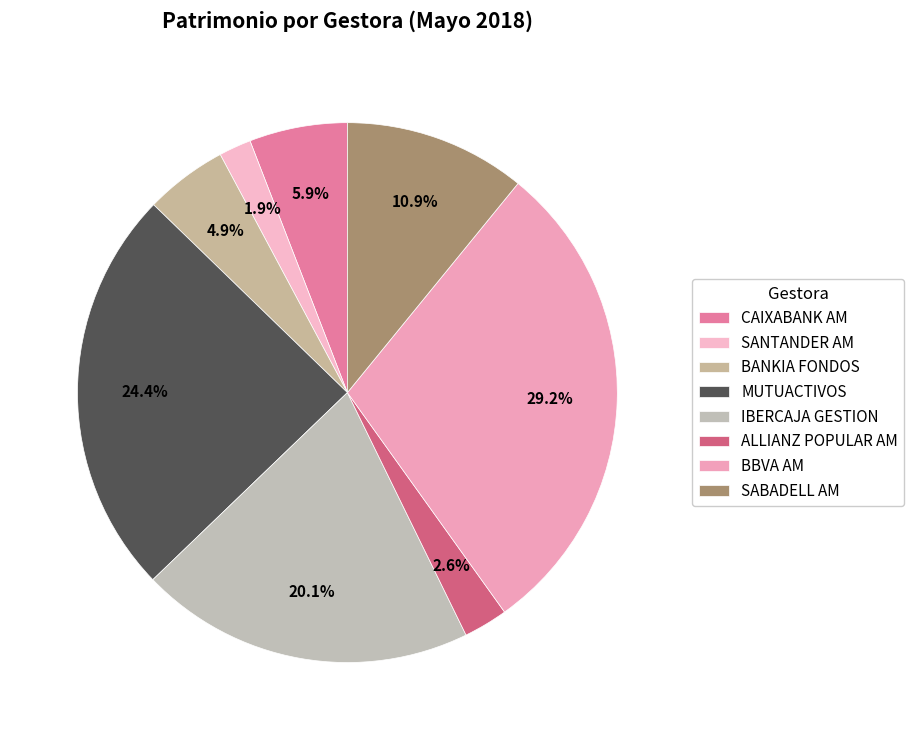

True or false: ALLIANZ POPULAR AM accounts for 17% of the total.

False